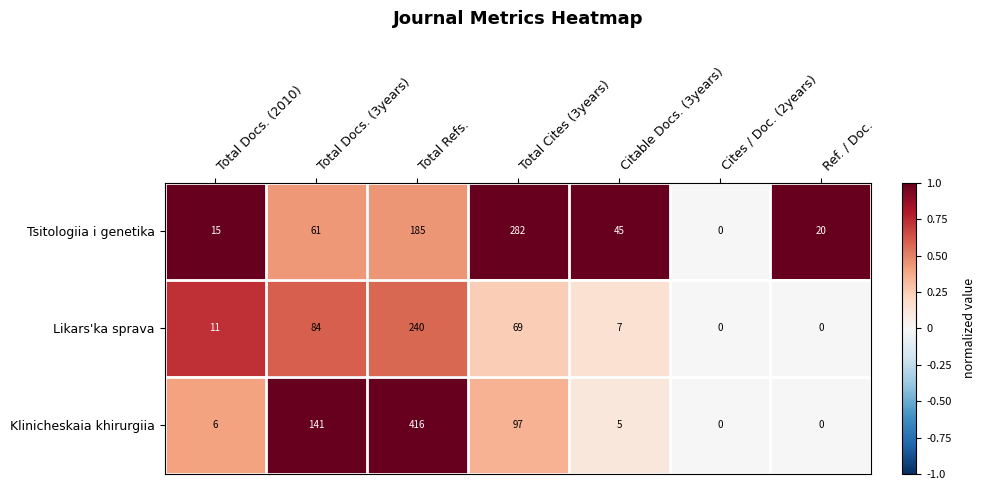

What is the difference between the highest and lowest values at Ref. / Doc.?

20